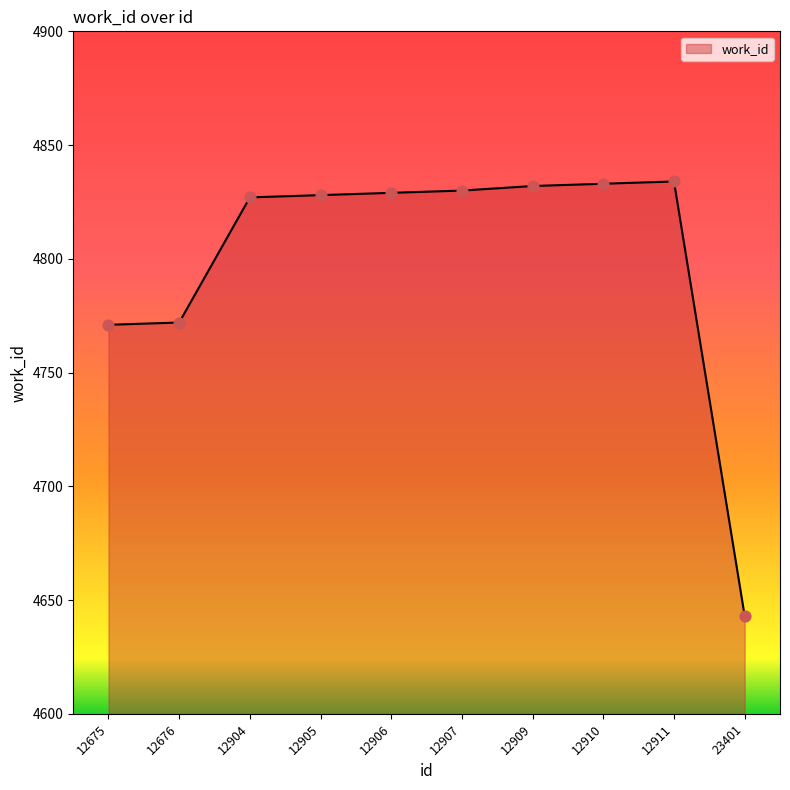

Which has a higher value, 12909 or 23401?

12909